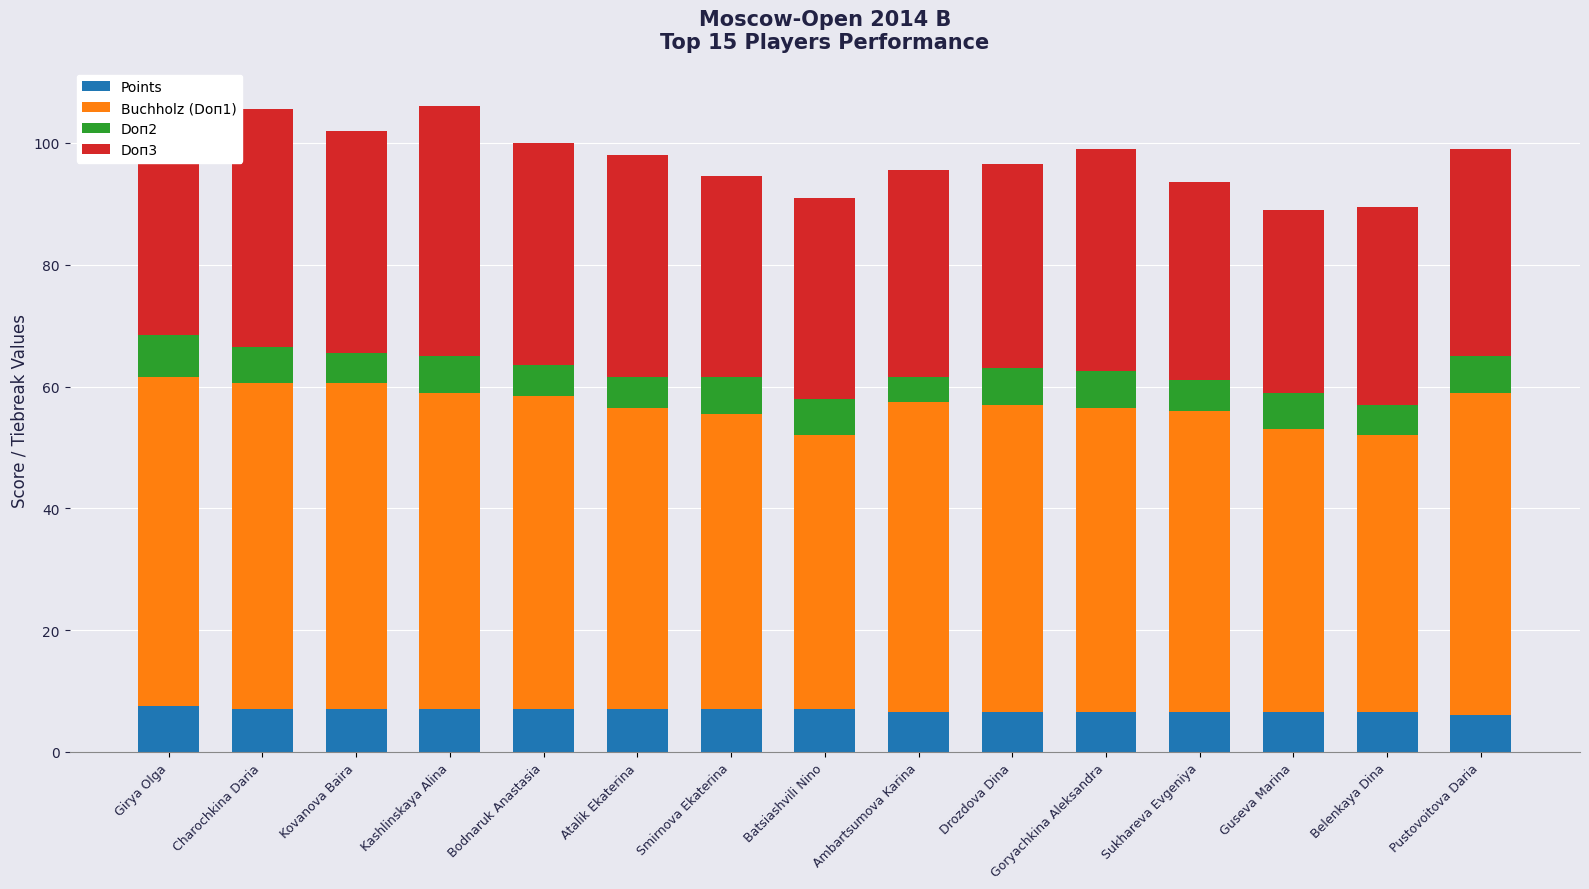

How many categories are shown in the chart?

15